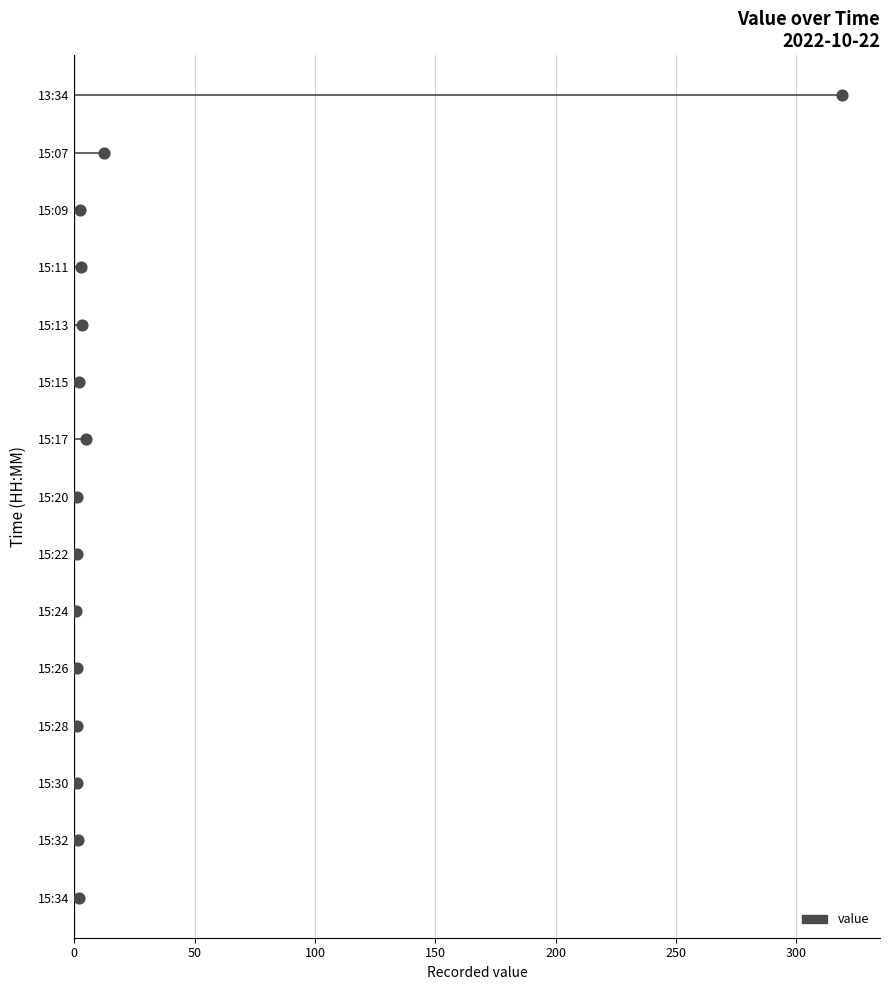

Which series has the largest total across all categories?

value